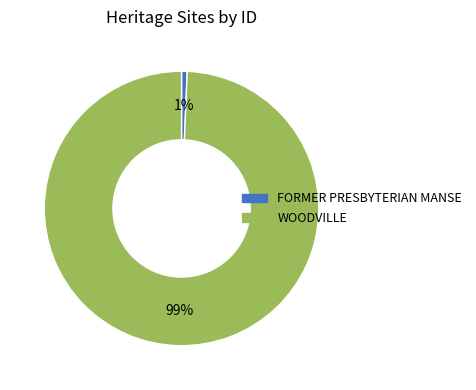

What percentage is the FORMER PRESBYTERIAN MANSE slice, to the nearest percent?

1%